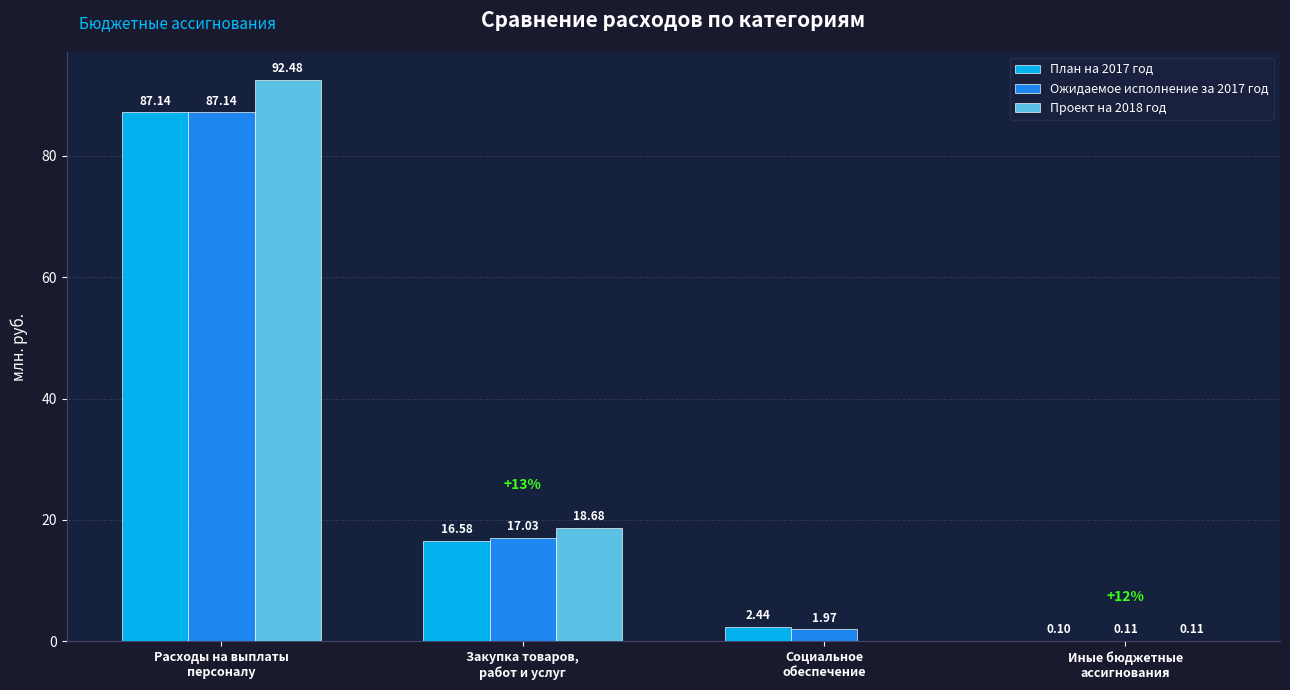

Which series has the largest total across all categories?

Проект на 2018 год